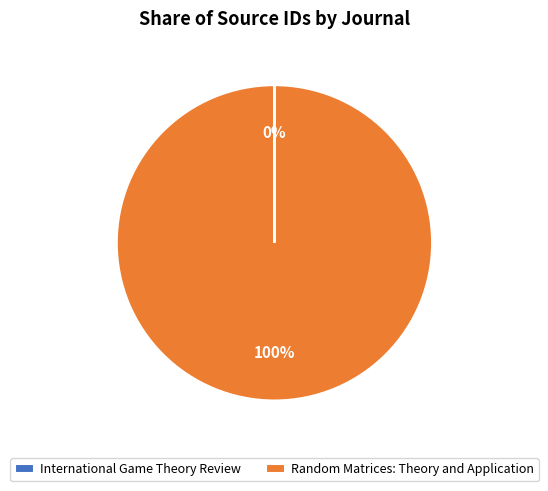

Which slice is the largest?

Random Matrices: Theory and Application